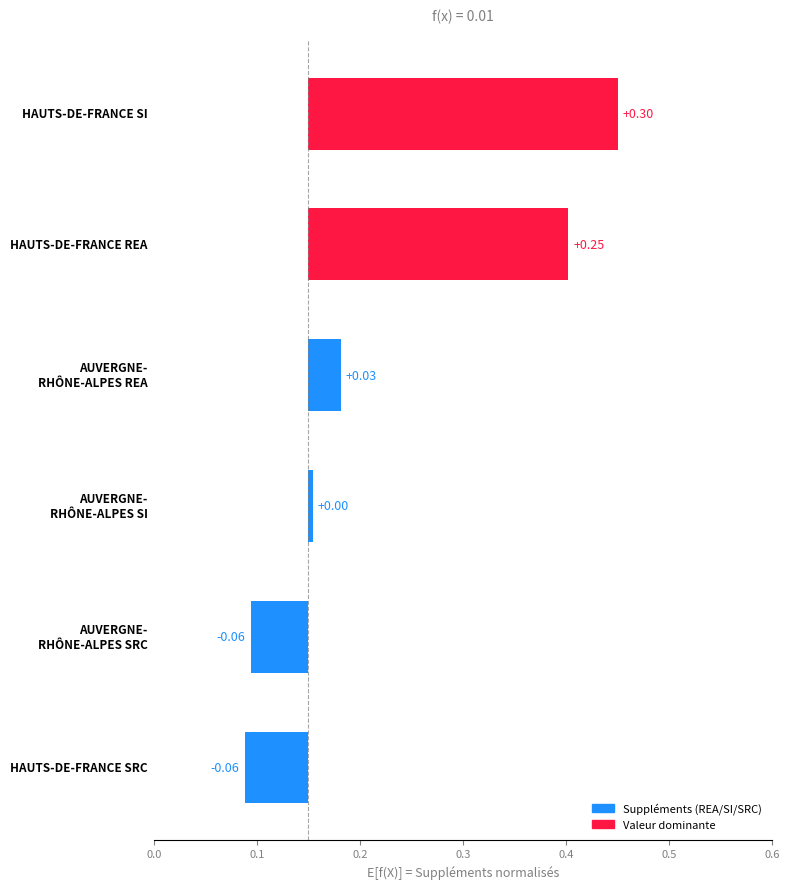

Are the bars grouped side by side (vs. stacked)?

No